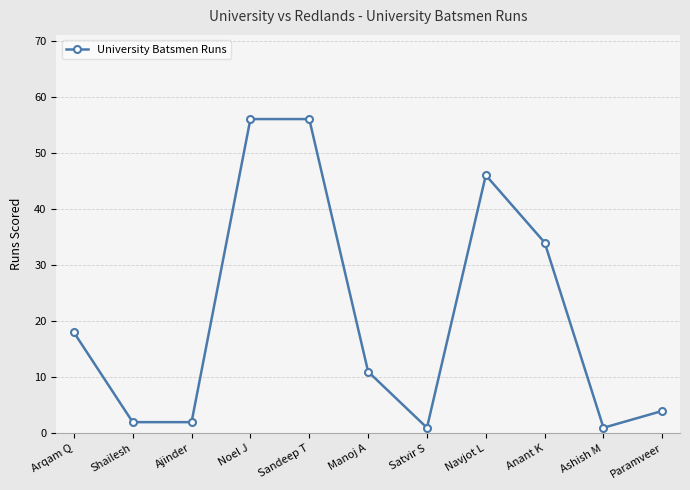

At which label is the value closest to 28?

Anant K